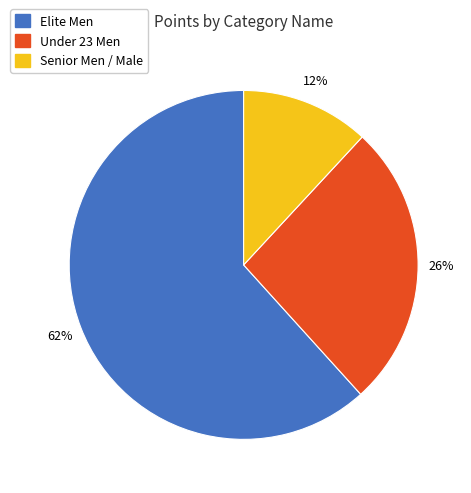

Does any single category account for the majority?

Yes